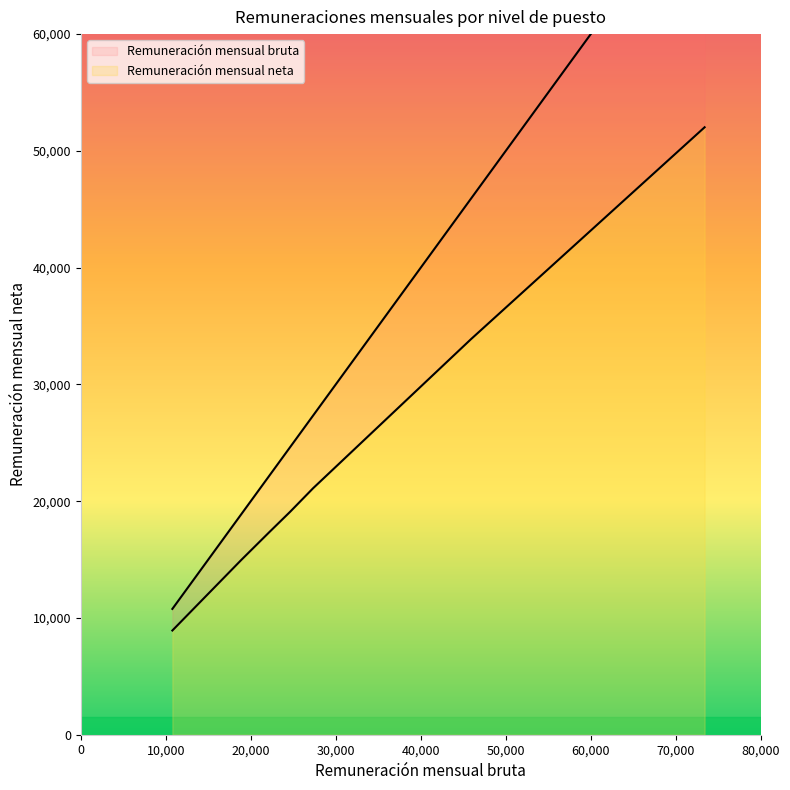

What is the highest value of the Remuneración mensual neta series?

52022.1